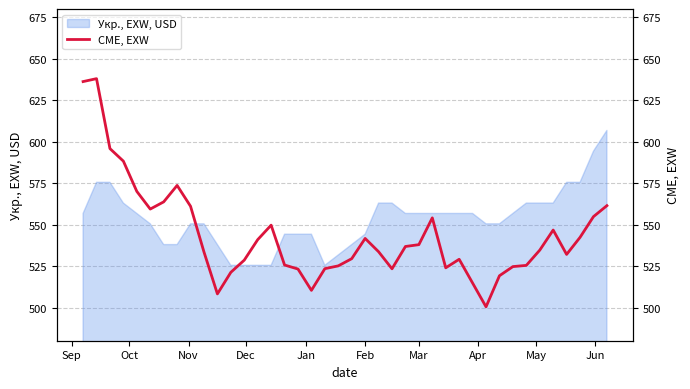

What is the lowest value of the Укр., EXW, USD series?

525.5